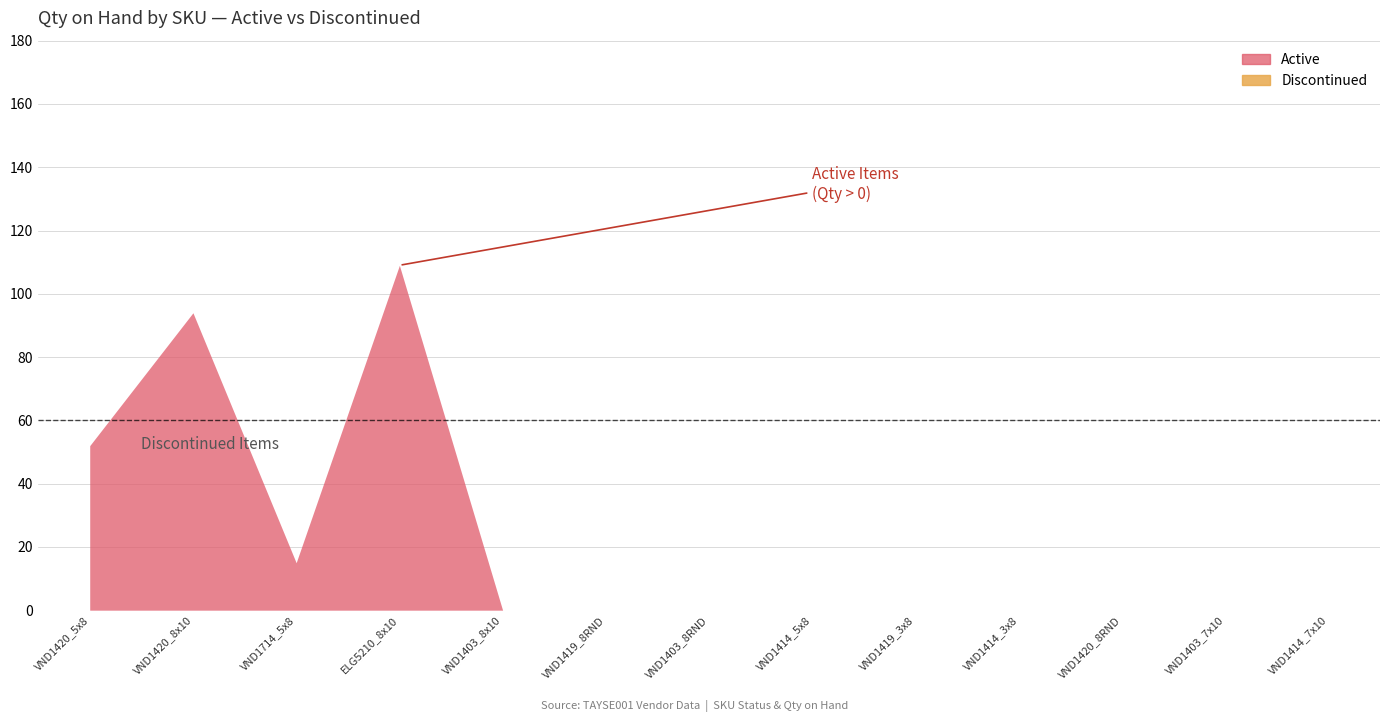

At which label is Discontinued Qty on Hand closest to 0?

VND1420_5x8